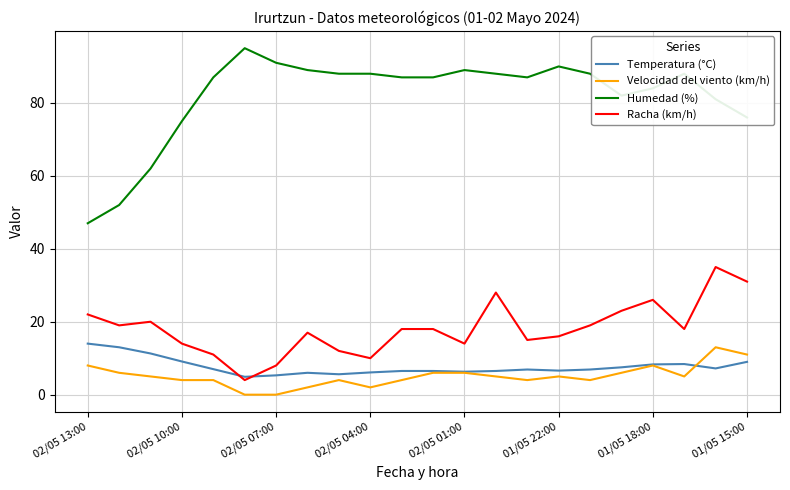

Which series has the largest range (max minus min)?

Humedad (%)